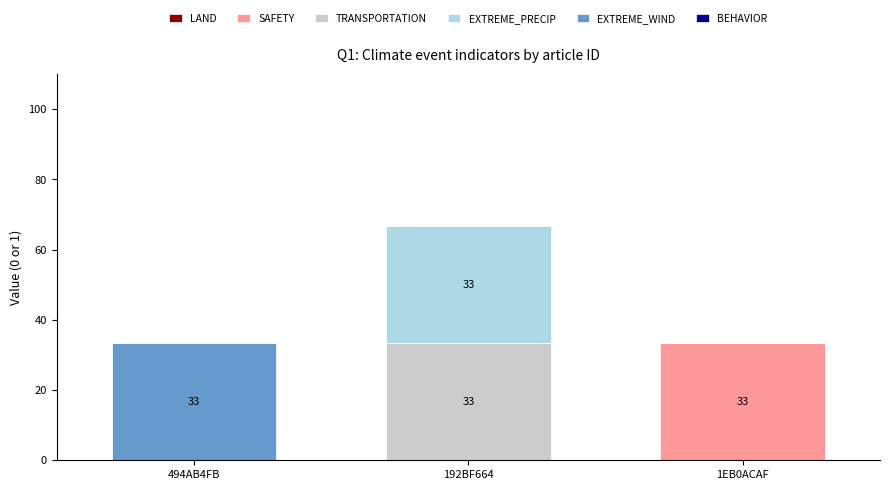

Are the bars grouped side by side (vs. stacked)?

No